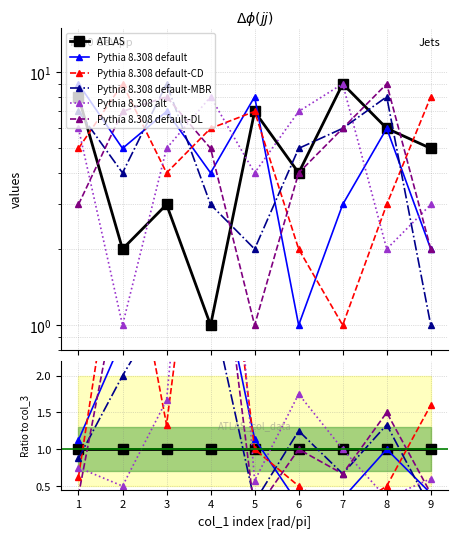

The value of Pythia 8.308 alt at 3 is 2.3. True or false?

False